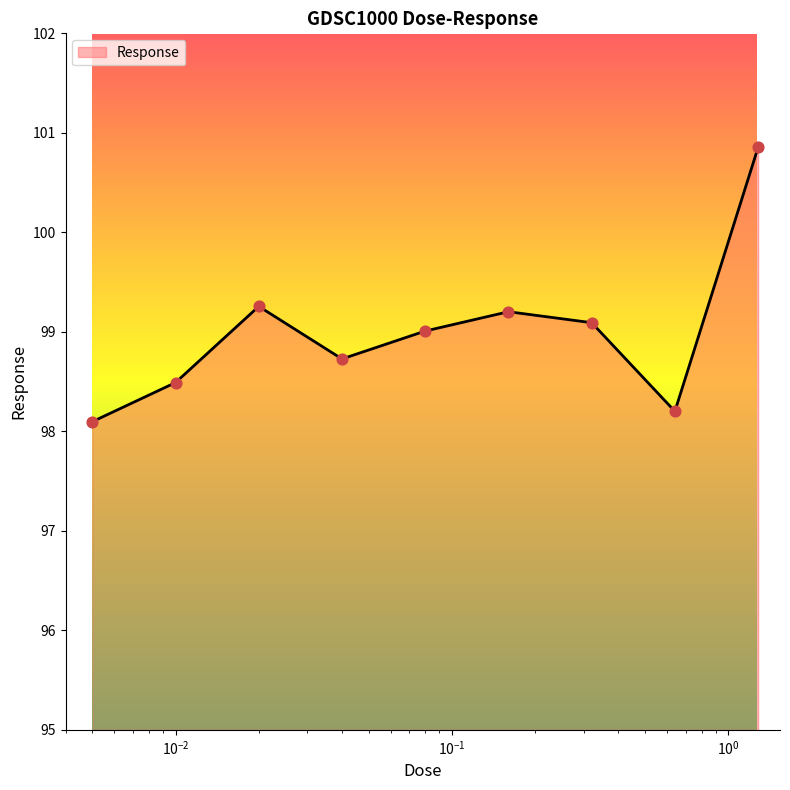

What is the maximum value shown in the chart?

100.9